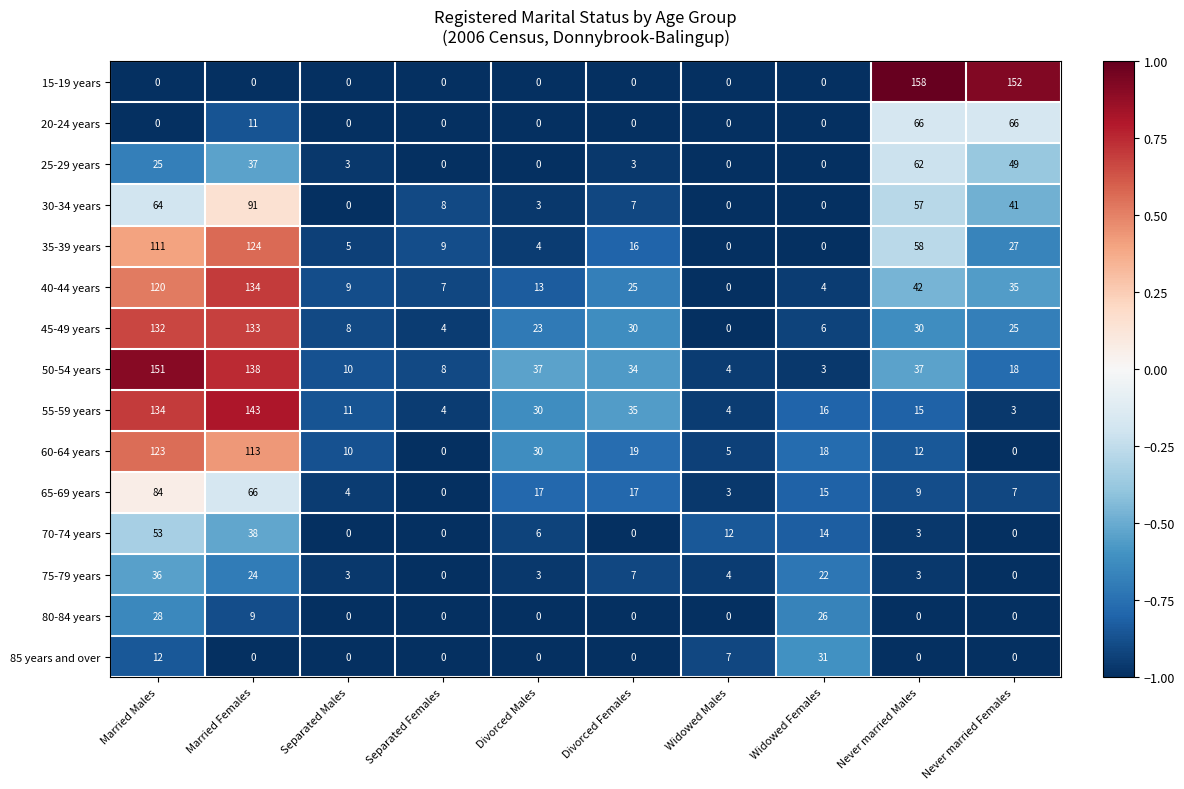

At which category does the chart reach its peak across all series?

Never married Males